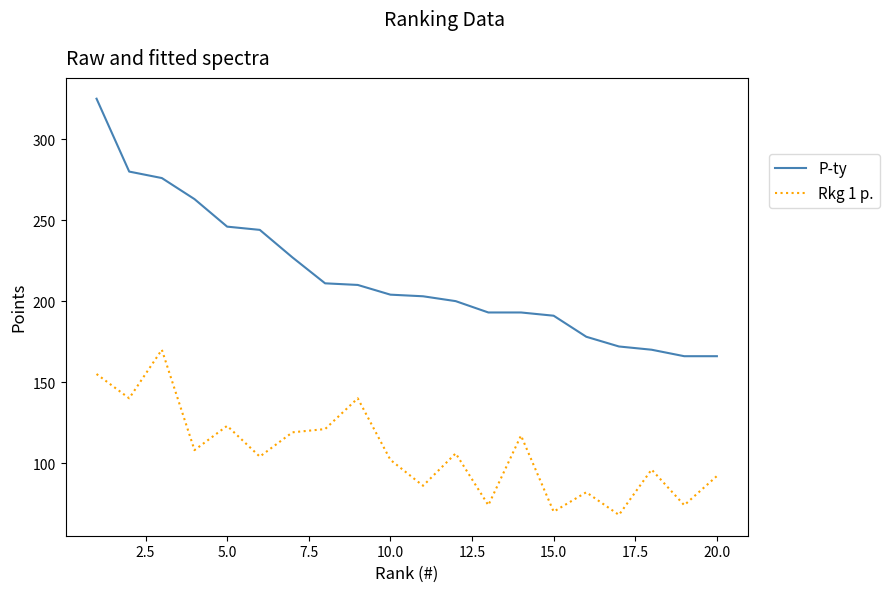

Rank the series by their maximum value, from lowest to highest.

Rkg 1 p., P-ty